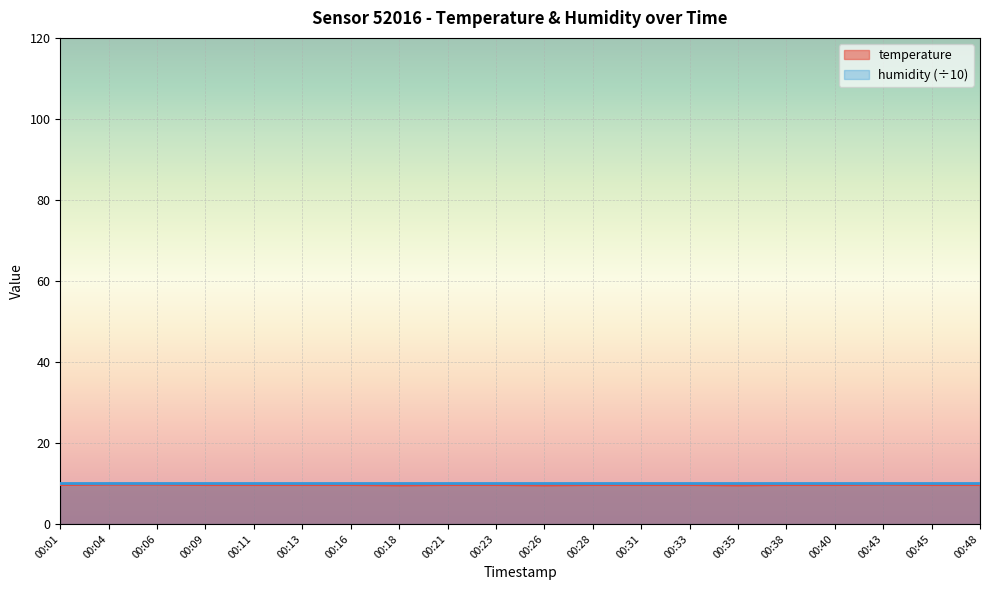

True or false: the data shows 15.4 at 00:11.

False